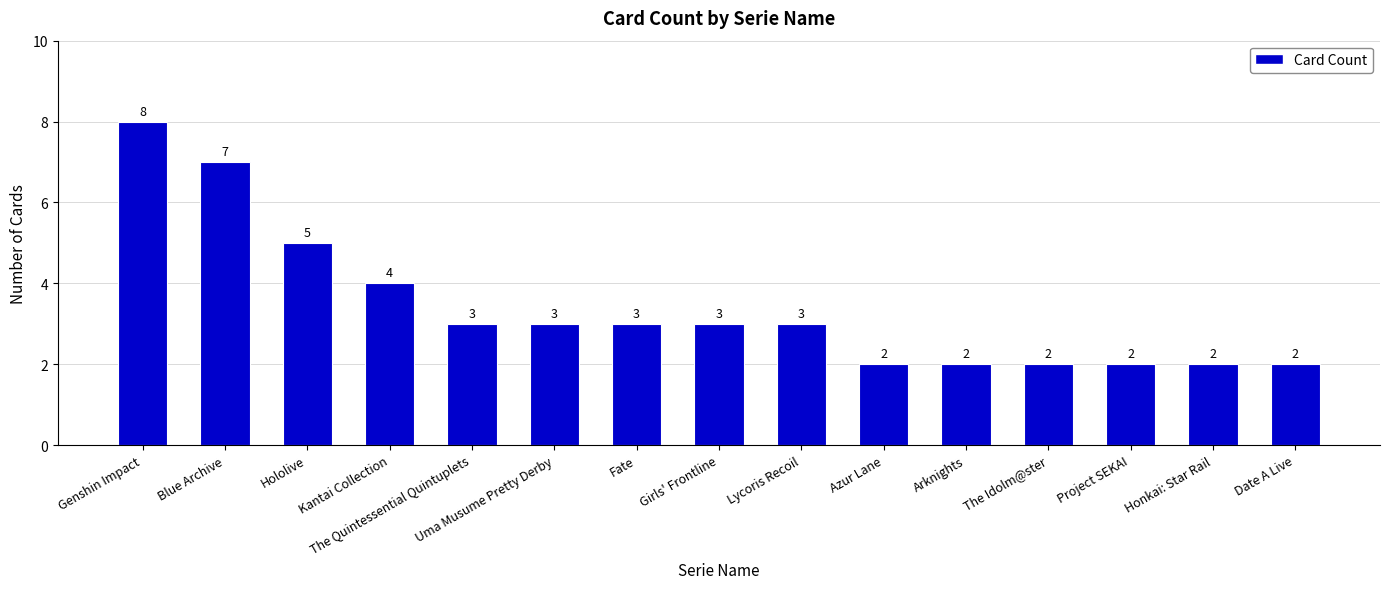

What position from the left is Fate?

7